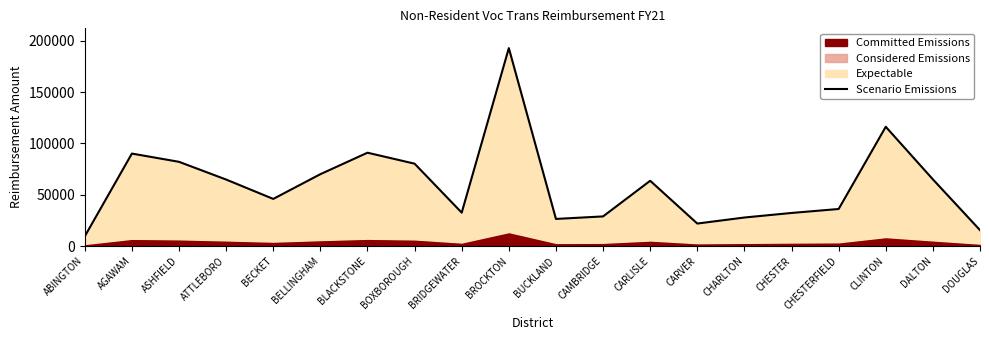

Is it true that the value at CAMBRIDGE is 17115?

False